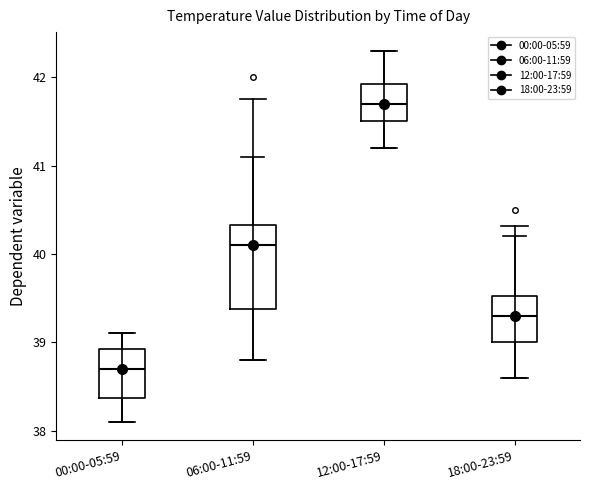

Which box has the highest median line?

12:00-17:59